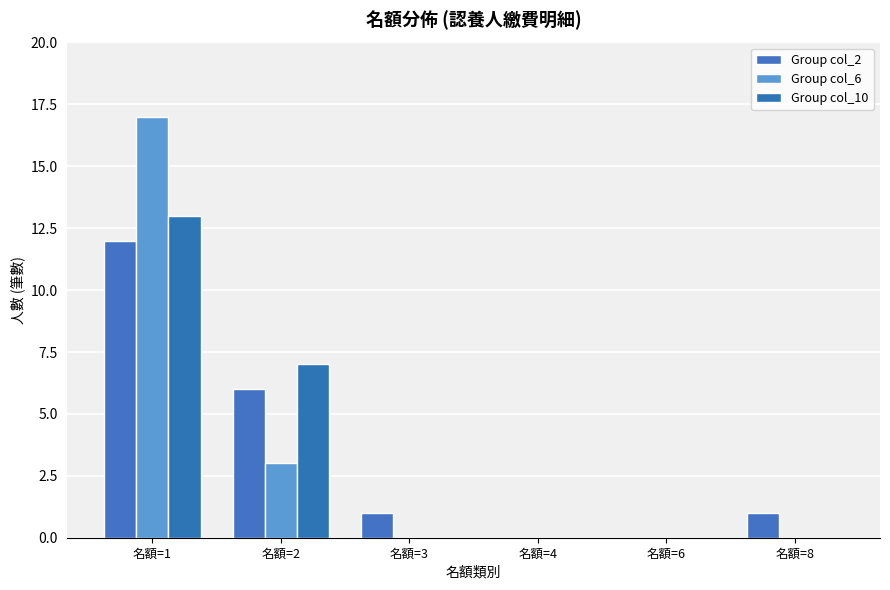

At which label does Group col_10 reach its peak?

名額=1